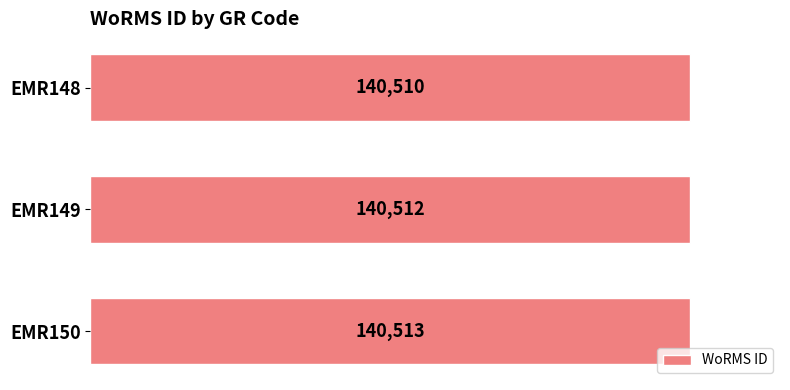

What is the smallest value displayed?

140510